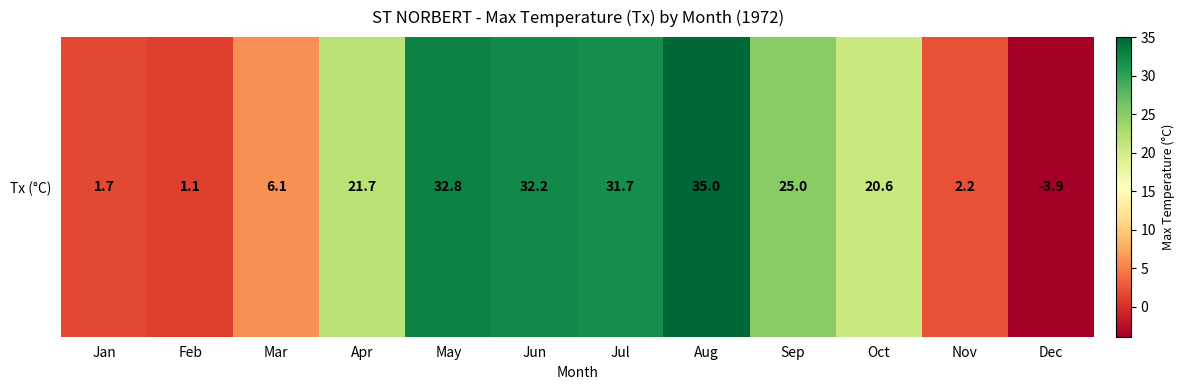

How many data points are less than 21?

6